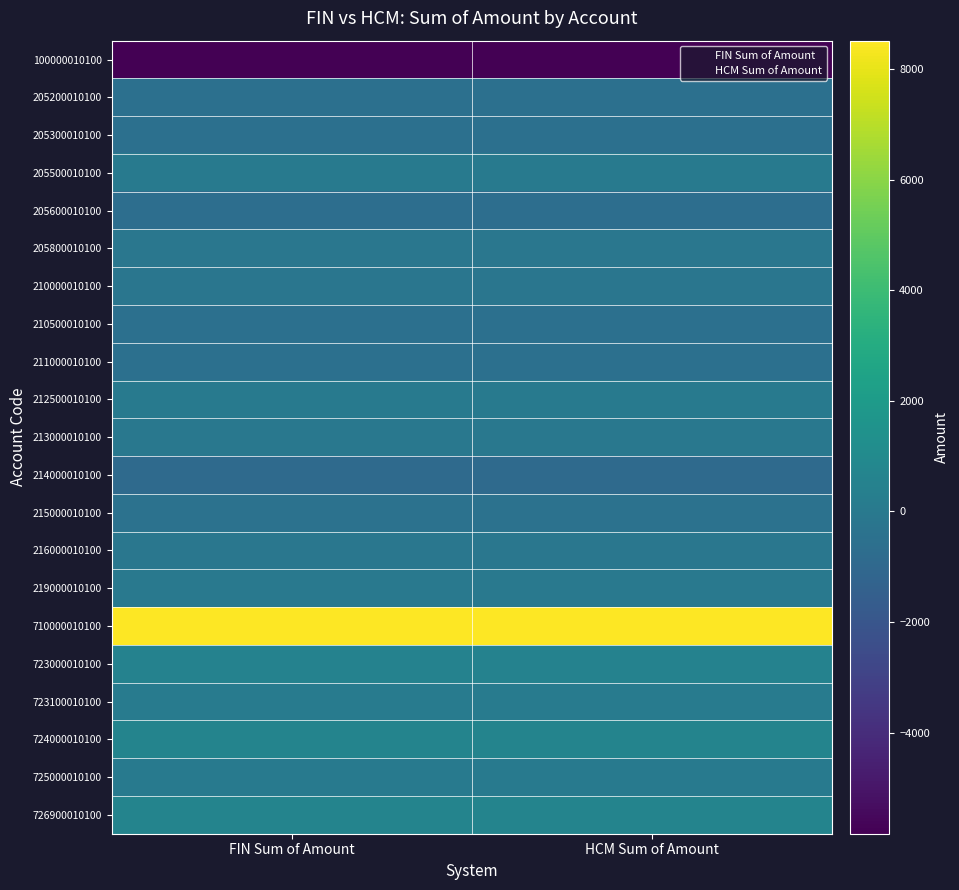

Reading left to right, extract all data points from this chart.

100000010100: 100000010100=-5827.7	205200010100=-5827.7
205200010100: 100000010100=-545.6	205200010100=-545.6
205300010100: 100000010100=-520.1	205200010100=-520.1
205500010100: 100000010100=-0.5	205200010100=-0.5
205600010100: 100000010100=-658.2	205200010100=-658.2
205800010100: 100000010100=-121.6	205200010100=-121.6
210000010100: 100000010100=-209.2	205200010100=-209.2
210500010100: 100000010100=-545.6	205200010100=-545.6
211000010100: 100000010100=-520.1	205200010100=-520.1
212500010100: 100000010100=-0.8	205200010100=-0.8
213000010100: 100000010100=-86.0	205200010100=-86.0
214000010100: 100000010100=-859.2	205200010100=-859.2
215000010100: 100000010100=-404.8	205200010100=-404.8
216000010100: 100000010100=-121.6	205200010100=-121.6
219000010100: 100000010100=-38.7	205200010100=-38.7
710000010100: 100000010100=8514.6	205200010100=8514.6
723000010100: 100000010100=520.1	205200010100=520.1
723100010100: 100000010100=121.6	205200010100=121.6
724000010100: 100000010100=658.2	205200010100=658.2
725000010100: 100000010100=0.5	205200010100=0.5
726900010100: 100000010100=644.8	205200010100=644.8